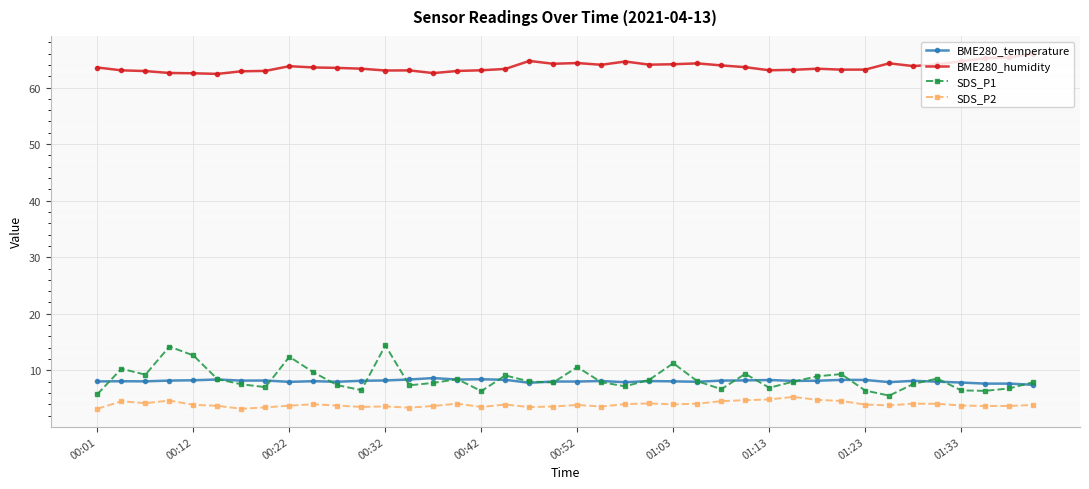

Rank the series by their maximum value, from lowest to highest.

SDS_P2, BME280_temperature, SDS_P1, BME280_humidity